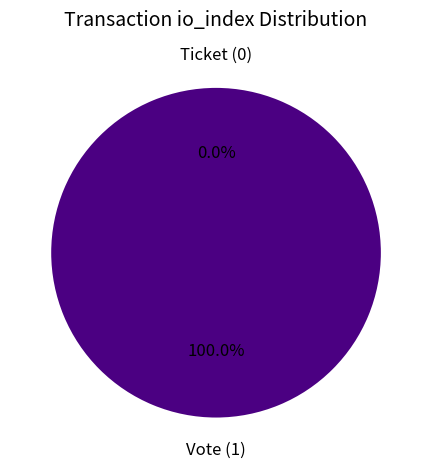

To the nearest percent, what percentage of the pie is Vote (1)?

100%